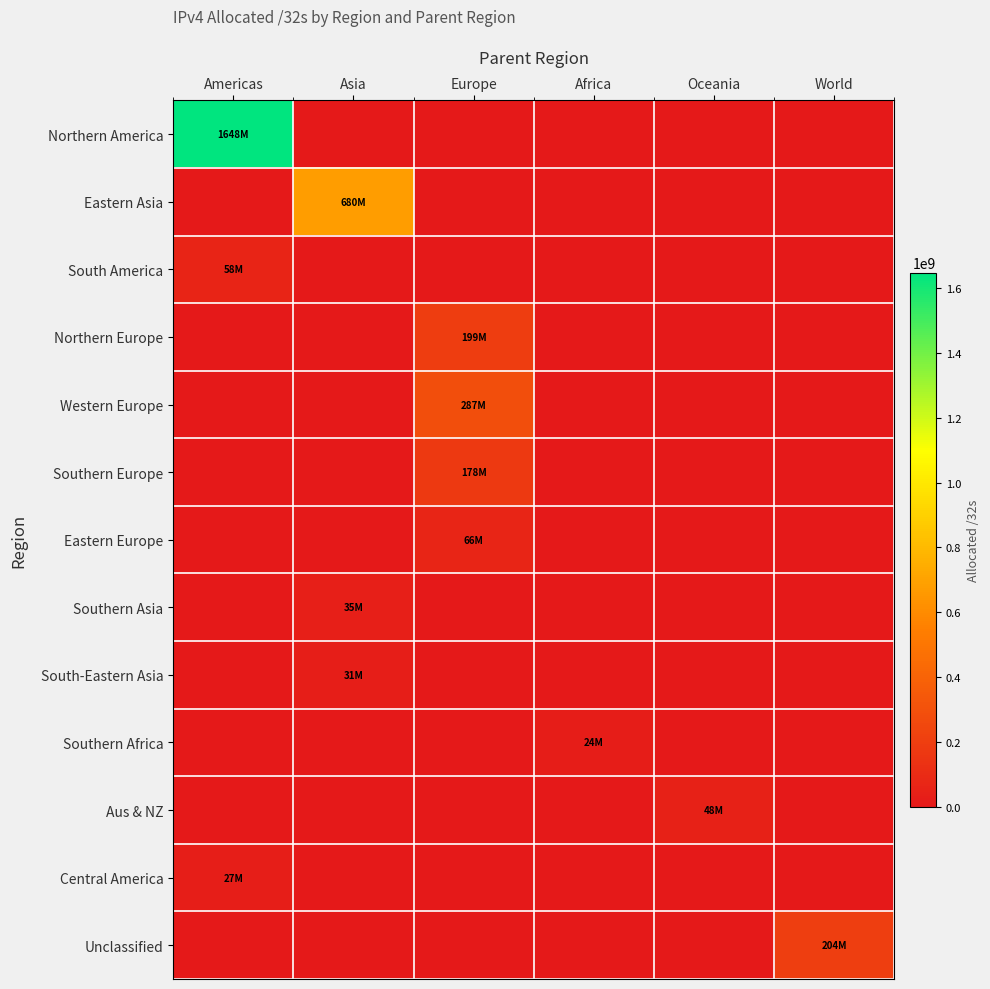

Reading right to left, transcribe all the data shown in this chart.

Northern America: World=0	Oceania=0	Africa=0	Europe=0	Asia=0	Americas=1648036928
Eastern Asia: World=0	Oceania=0	Africa=0	Europe=0	Asia=679866112	Americas=0
South America: World=0	Oceania=0	Africa=0	Europe=0	Asia=0	Americas=58277376
Northern Europe: World=0	Oceania=0	Africa=0	Europe=199169736	Asia=0	Americas=0
Western Europe: World=0	Oceania=0	Africa=0	Europe=286847832	Asia=0	Americas=0
Southern Europe: World=0	Oceania=0	Africa=0	Europe=177656624	Asia=0	Americas=0
Eastern Europe: World=0	Oceania=0	Africa=0	Europe=66049928	Asia=0	Americas=0
Southern Asia: World=0	Oceania=0	Africa=0	Europe=0	Asia=34914816	Americas=0
South-Eastern Asia: World=0	Oceania=0	Africa=0	Europe=0	Asia=31482624	Americas=0
Southern Africa: World=0	Oceania=0	Africa=23759104	Europe=0	Asia=0	Americas=0
Aus & NZ: World=0	Oceania=47830784	Africa=0	Europe=0	Asia=0	Americas=0
Central America: World=0	Oceania=0	Africa=0	Europe=0	Asia=0	Americas=27109888
Unclassified: World=204442312	Oceania=0	Africa=0	Europe=0	Asia=0	Americas=0